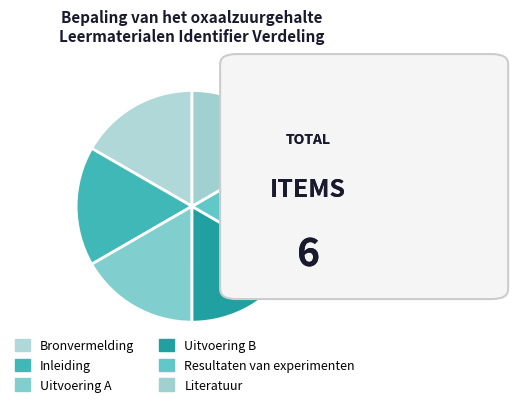

Is there a majority slice in this chart?

No